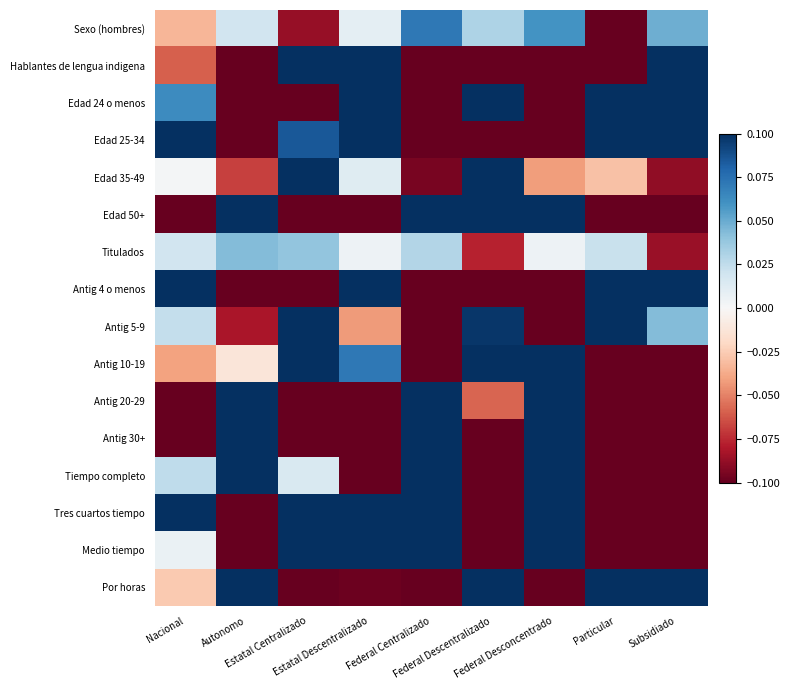

Rank the series by their maximum value, from highest to lowest.

Hablantes de lengua indigena, Antig 30+, Edad 24 o menos, Tres cuartos tiempo, Tiempo completo, Medio tiempo, Antig 20-29, Edad 50+, Antig 4 o menos, Por horas, Edad 25-34, Antig 5-9, Antig 10-19, Edad 35-49, Sexo (hombres), Titulados